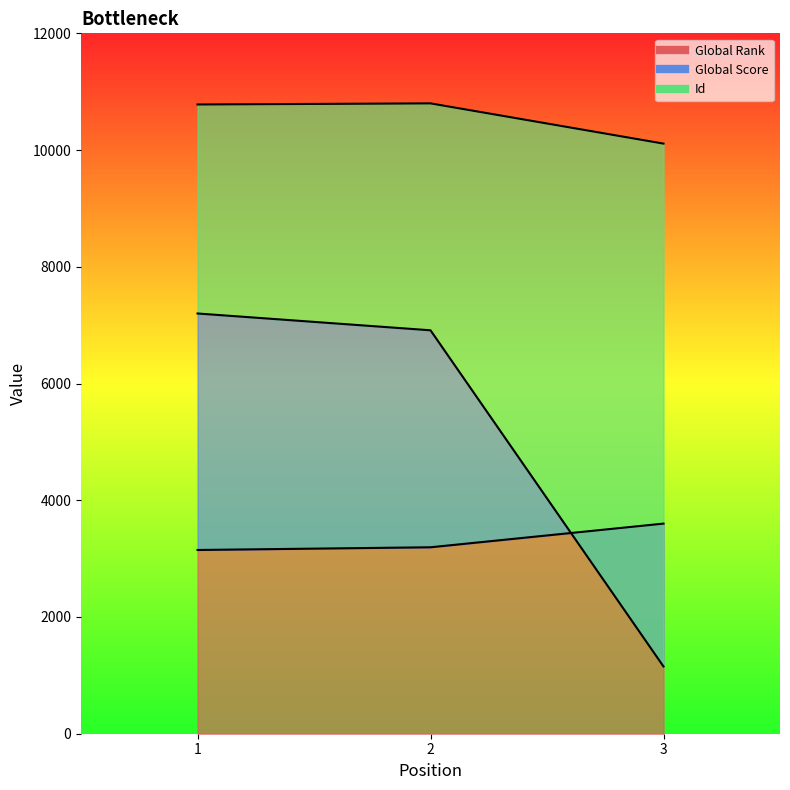

How many lines are shown in the chart?

3